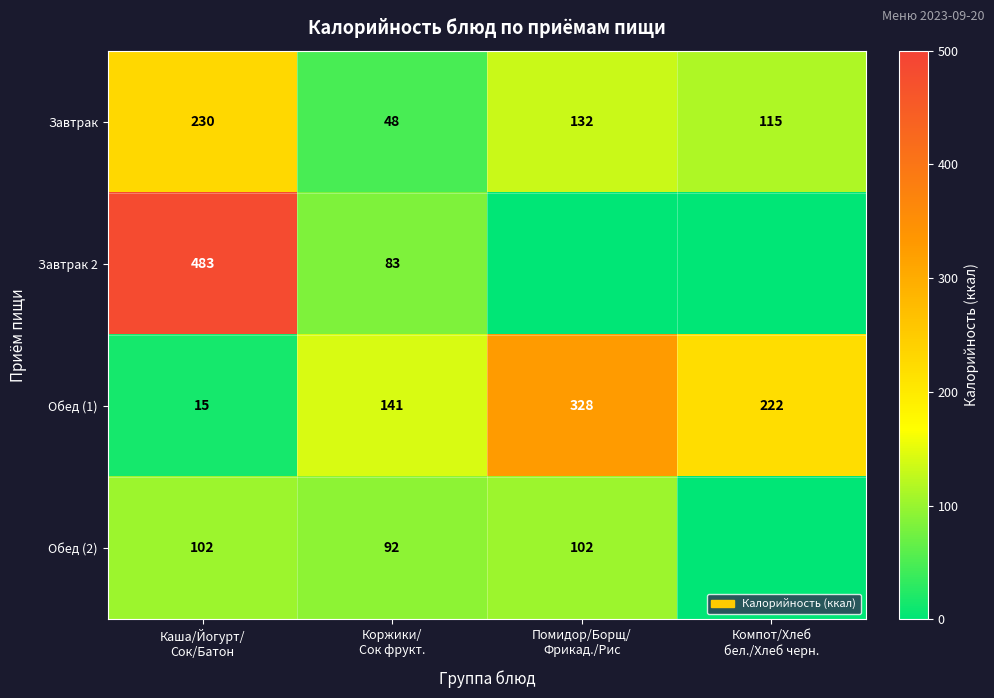

What is the maximum value for Обед (1)?

328